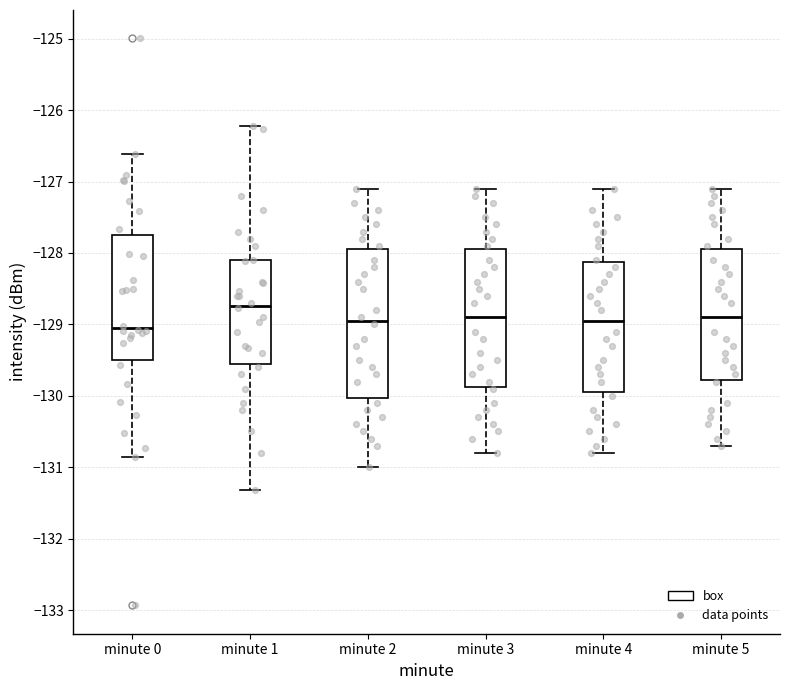

Which box's median line is the highest?

minute 1